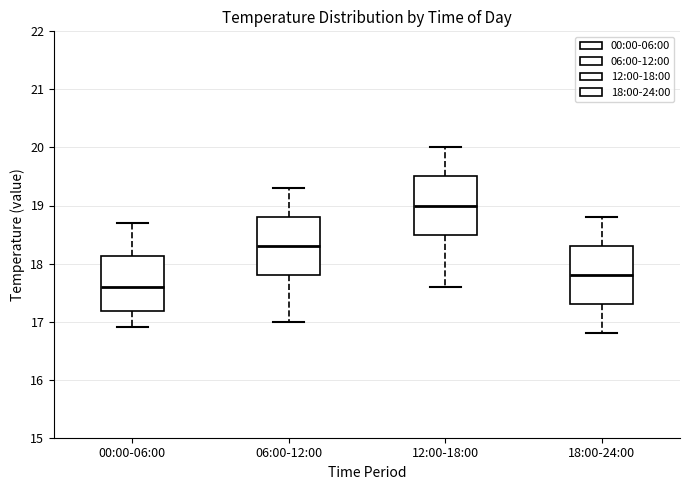

Reading left to right, read every box against the y-axis: the position of its median line, the range the box covers, and the ends of its whiskers. The values are not printed on the chart, so give them approximately, as read against the axis.

00:00-06:00: median 17.6, box 17.2 to 18.1, whiskers 16.9 to 18.7
06:00-12:00: median 18.3, box 17.8 to 18.8, whiskers 17.0 to 19.3
12:00-18:00: median 19.0, box 18.5 to 19.5, whiskers 17.6 to 20.0
18:00-24:00: median 17.8, box 17.3 to 18.3, whiskers 16.8 to 18.8